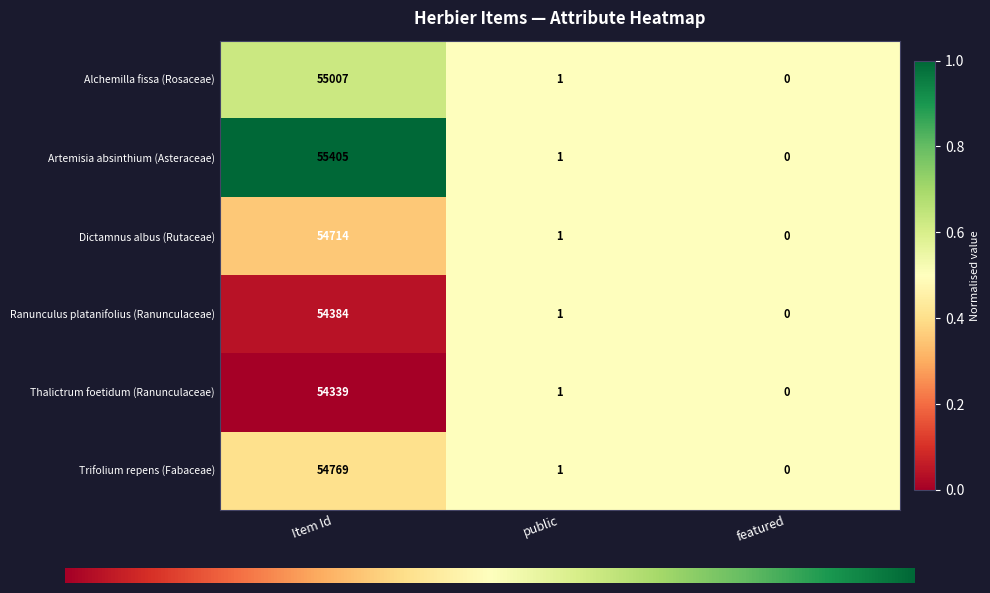

At which category is the sum across all series the highest?

Item Id